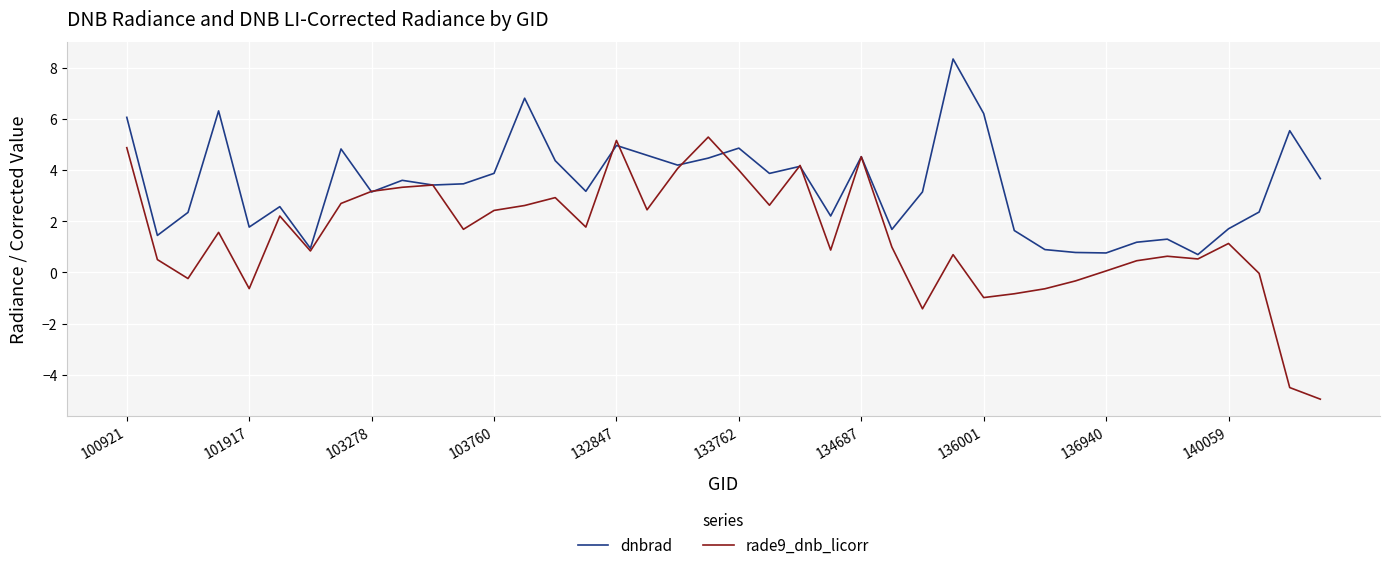

List the series in order of their peak value, highest first.

dnbrad, rade9_dnb_licorr